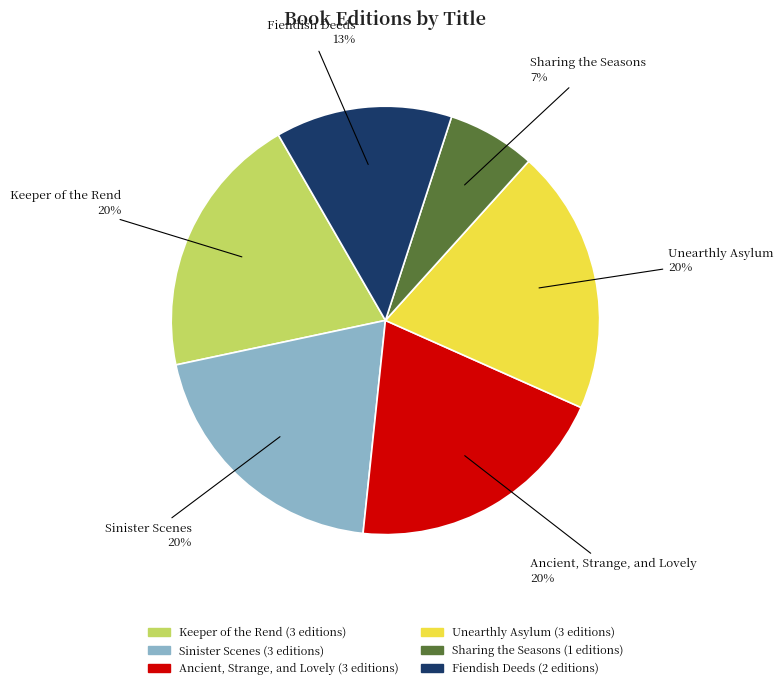

To the nearest percent, what is the difference between the largest and smallest slice percentages?

13%